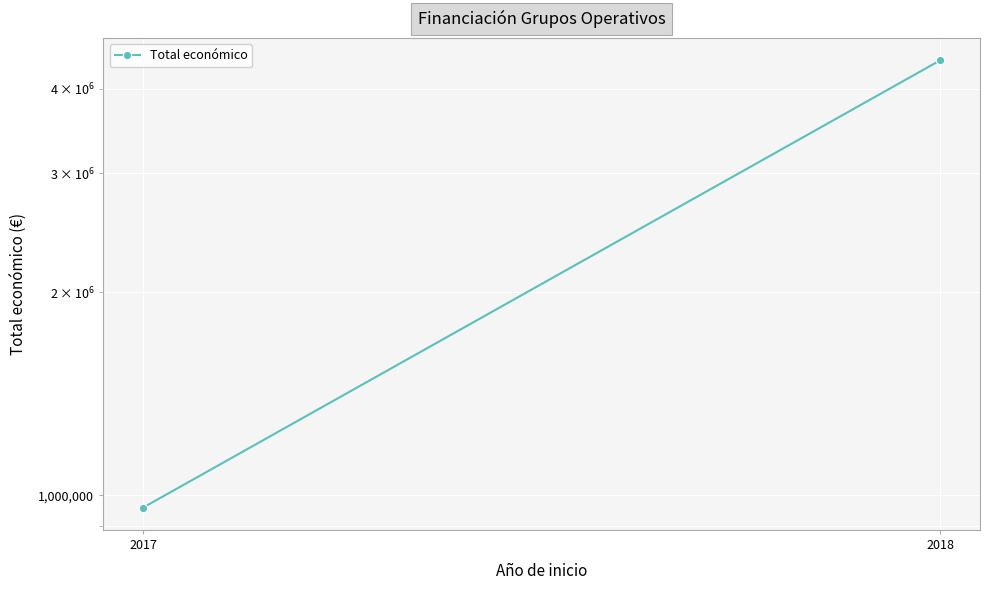

Which label corresponds to the largest value in the chart?

2018